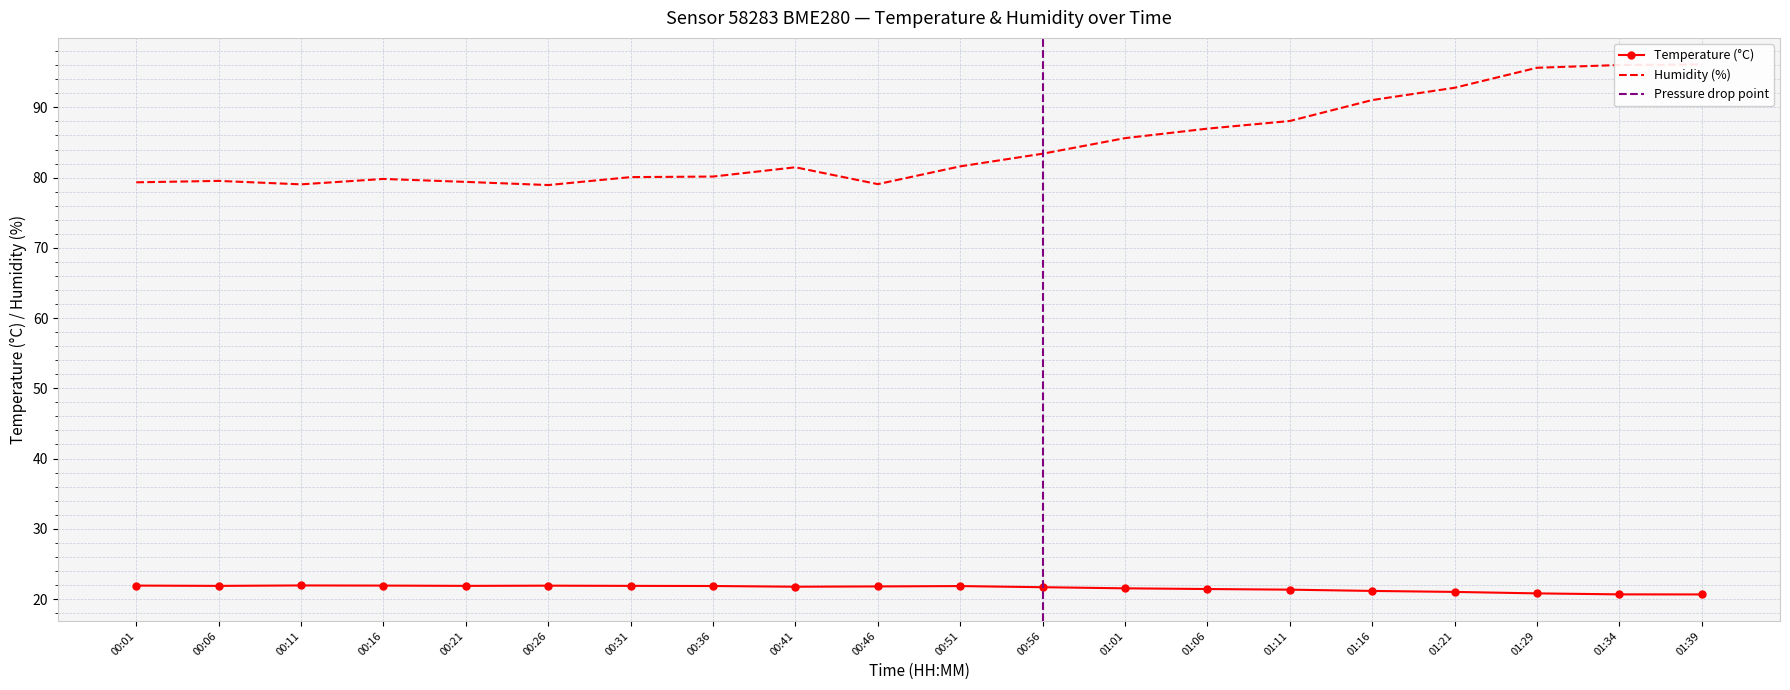

List the labels in order of temperature value, largest first.

00:11, 00:01, 00:16, 00:26, 00:06, 00:21, 00:31, 00:36, 00:51, 00:46, 00:41, 00:56, 01:01, 01:06, 01:11, 01:16, 01:21, 01:29, 01:34, 01:39